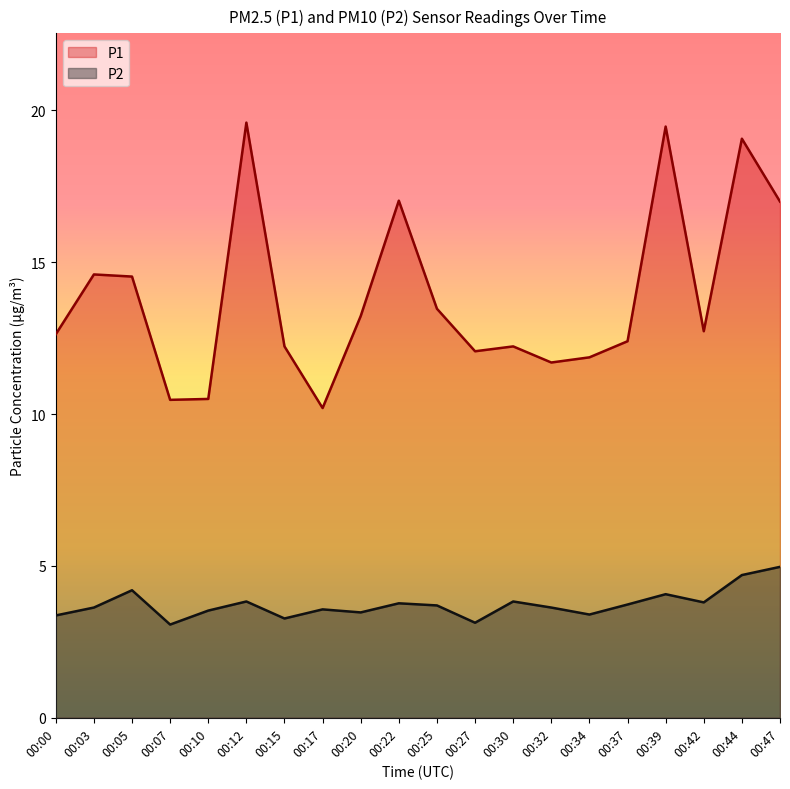

At which category is the sum across all series the highest?

00:44